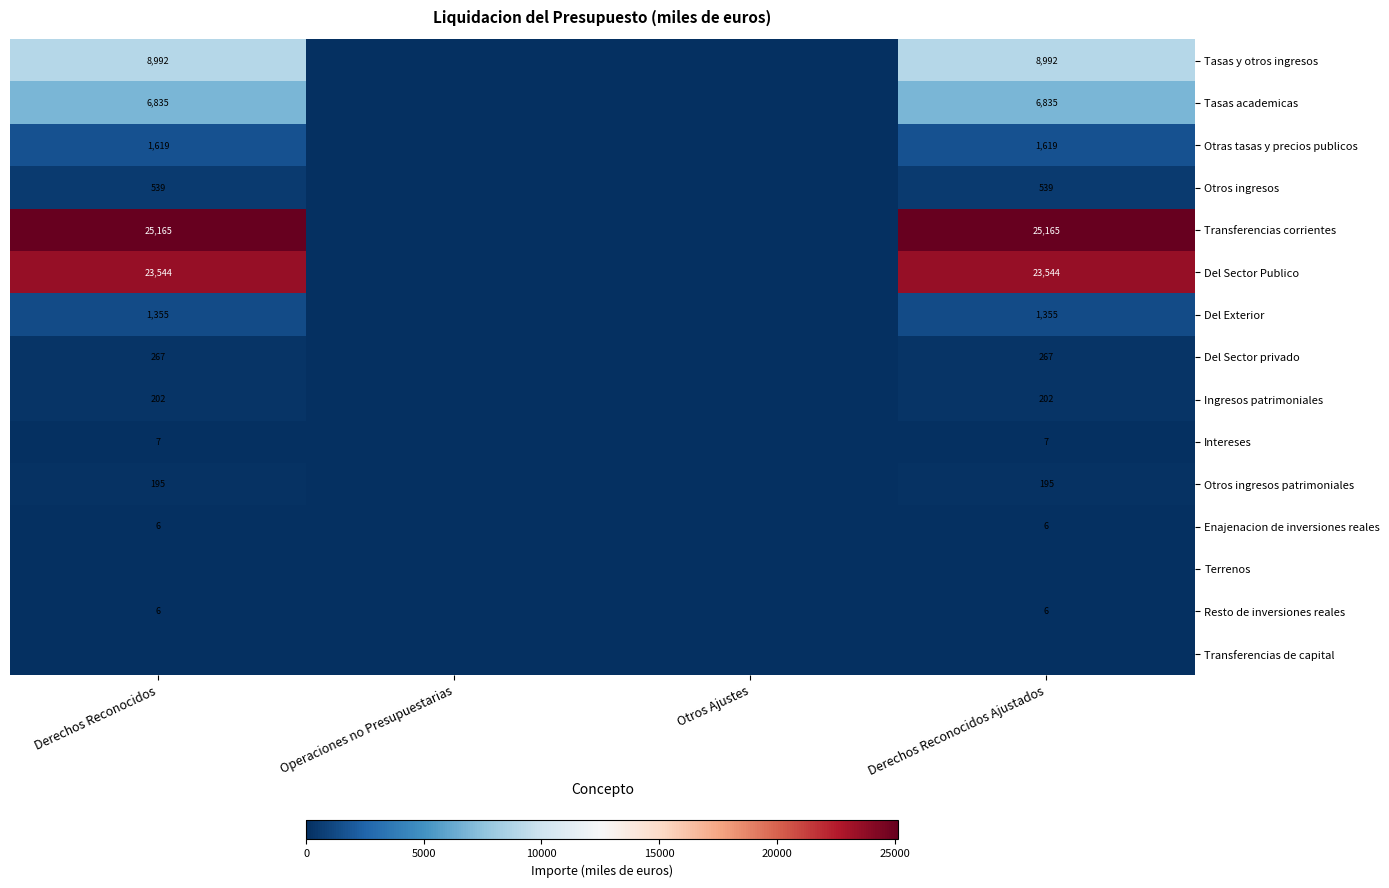

The value of Del Sector Publico at Derechos Reconocidos Ajustados is 7930. True or false?

False